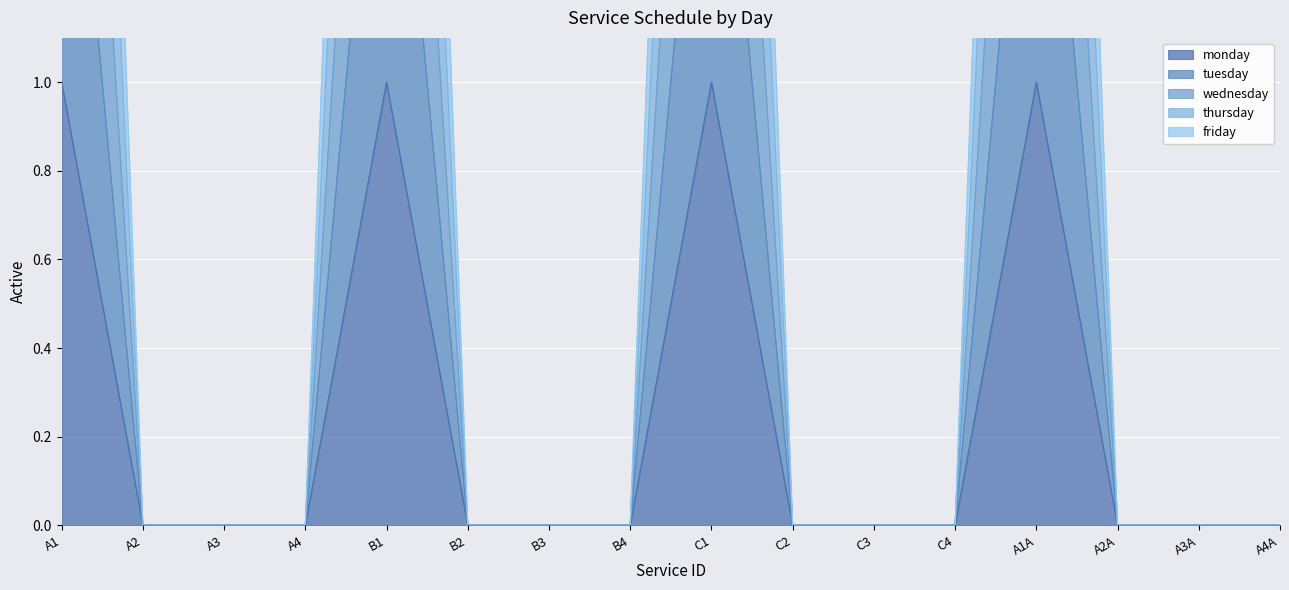

Is the value of tuesday at A1A greater than the value of wednesday at A2A?

Yes